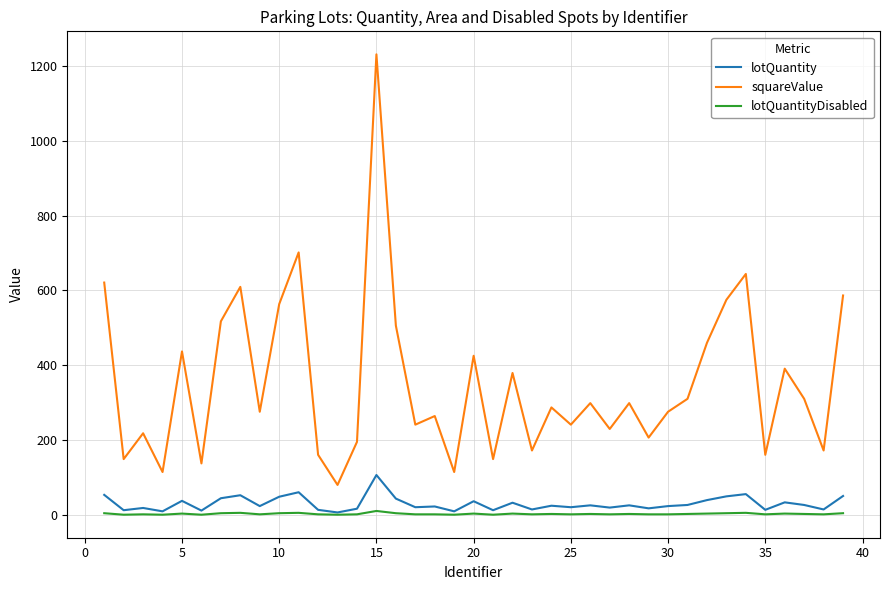

True or false: lotQuantityDisabled and squareValue intersect in this chart.

False